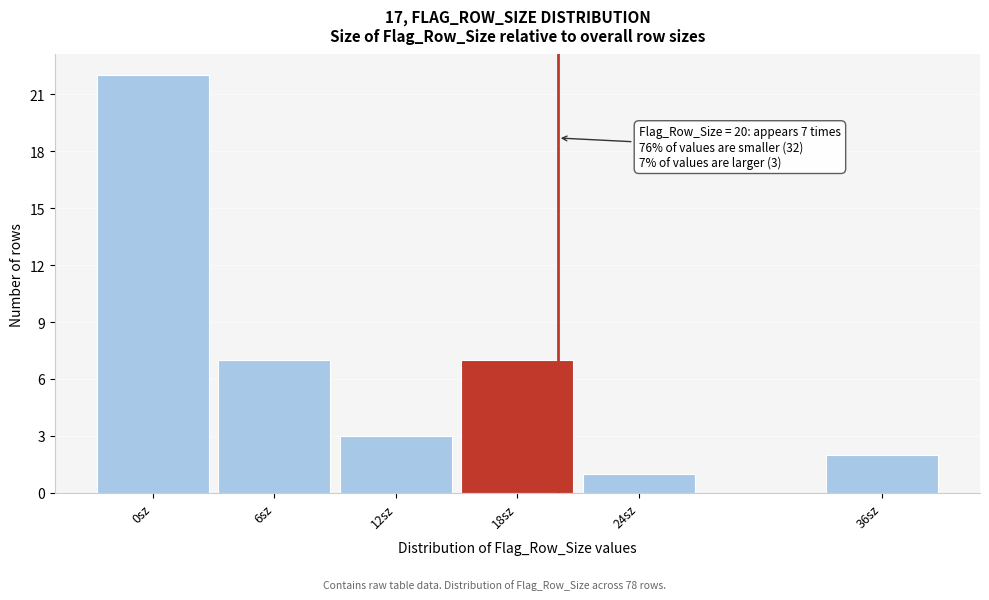

Over which range of the x-axis is the bar tallest?

-3 to 3